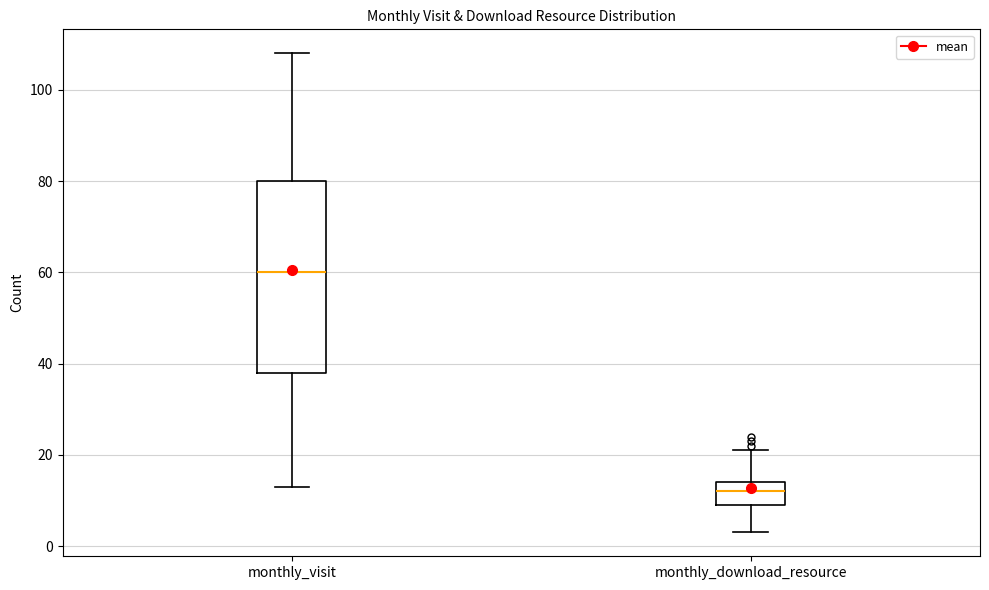

Comparing the boxes themselves (not the whiskers), which one is the tallest?

monthly_visit